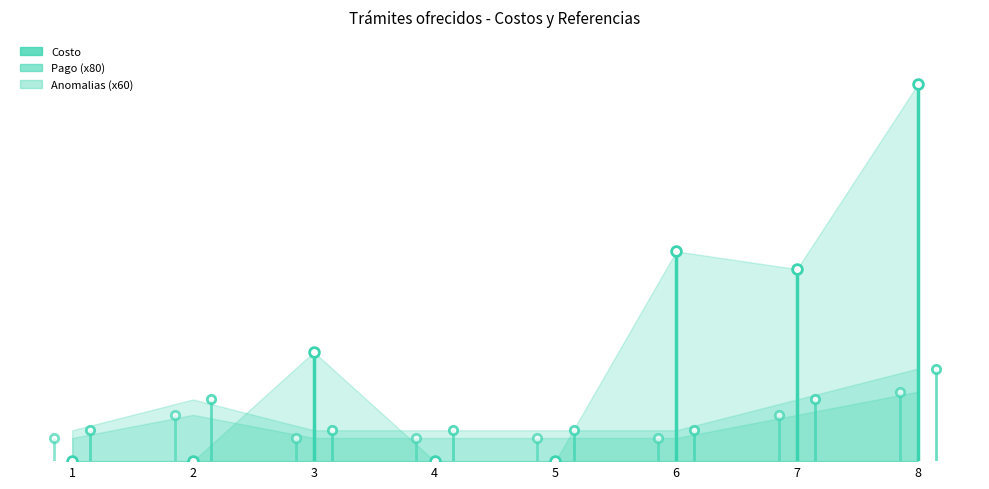

Where does the Costo series first go above 283?

6